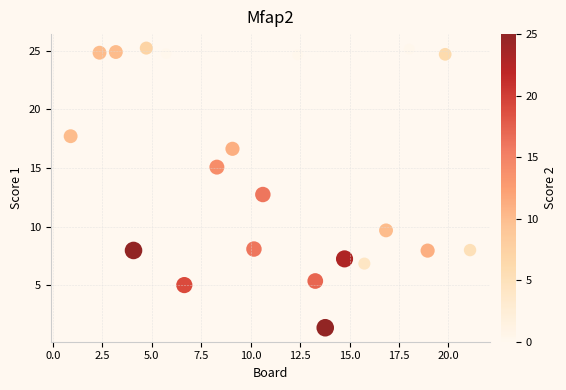

What is the range of Y values (max minus min)?

23.9